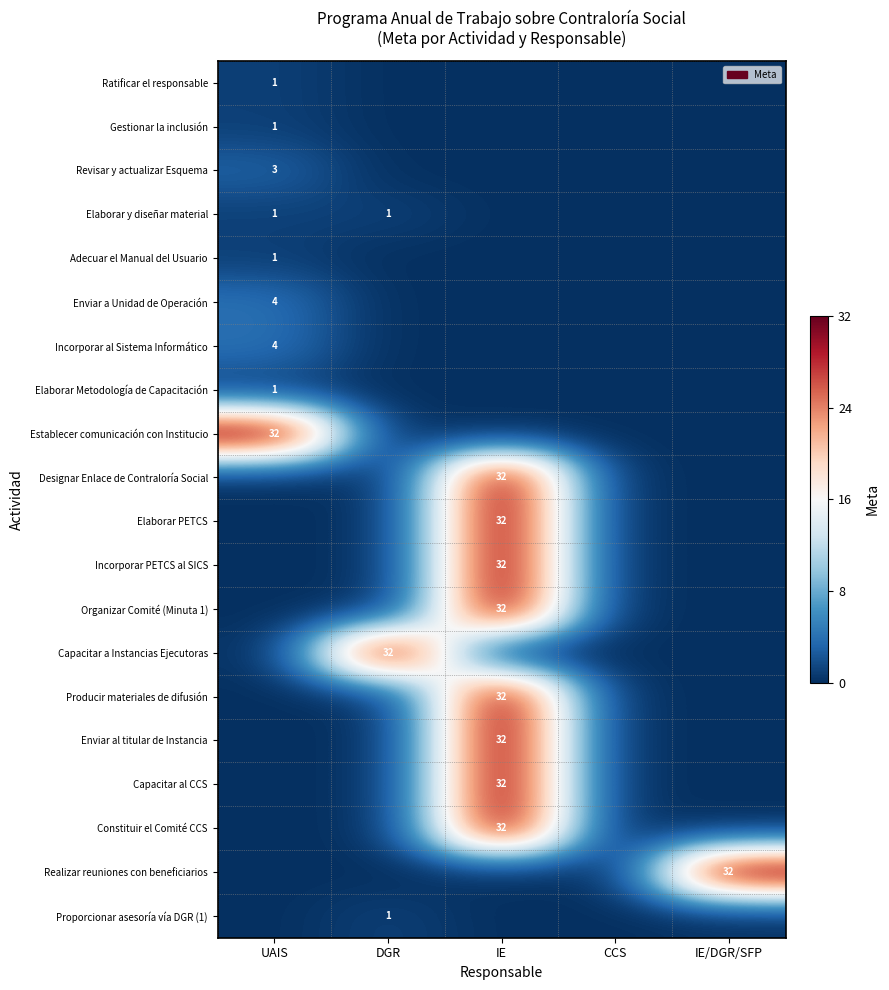

How many values in the Proporcionar asesoría vía DGR (1) series exceed 0?

1